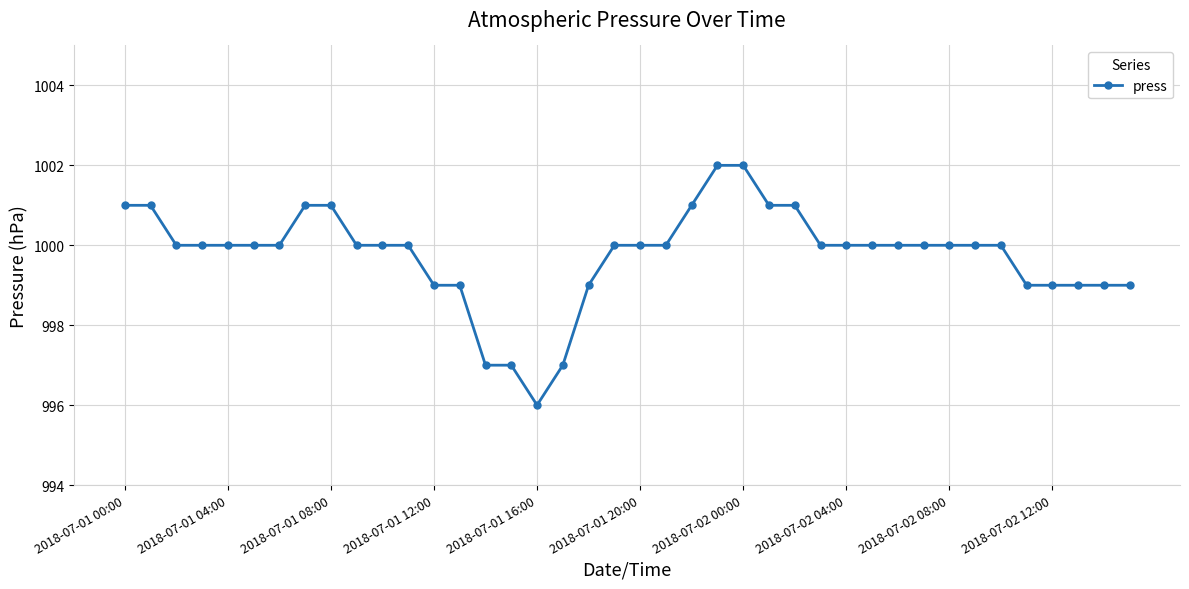

What is the value of the 12th point from the left?

1000